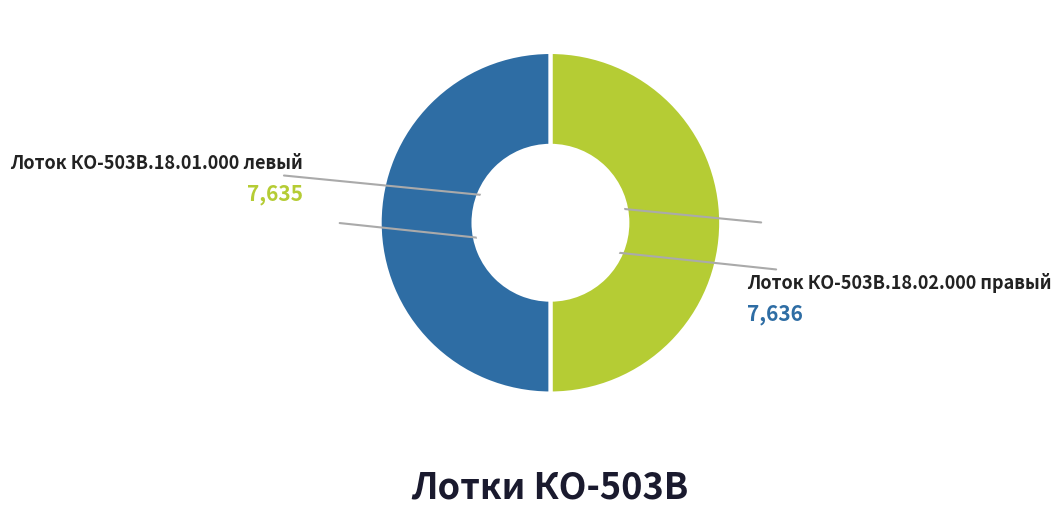

To the nearest percent, what portion does Лоток КО-503В.18.01.000 левый represent?

50%